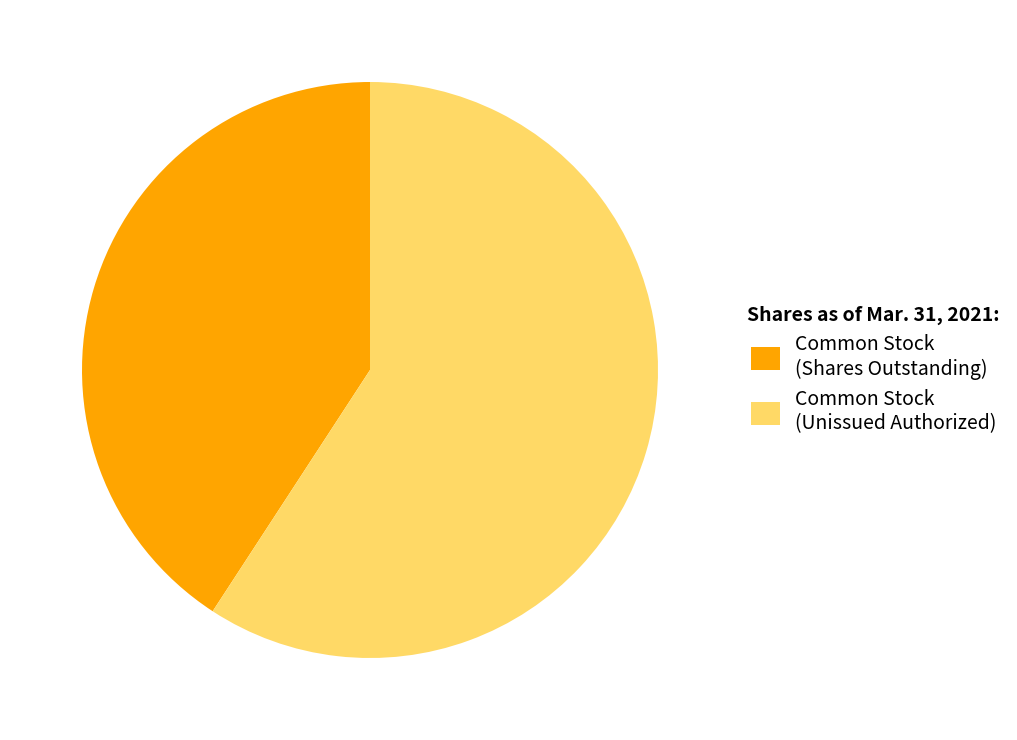

How many slices are in this pie chart?

2